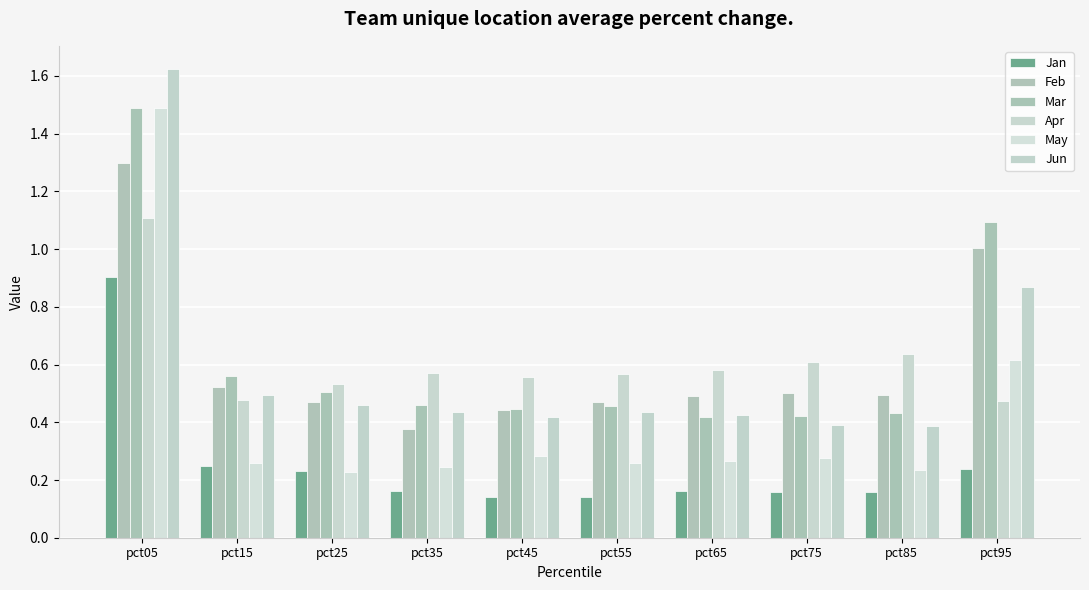

Are the bars grouped side by side (vs. stacked)?

Yes